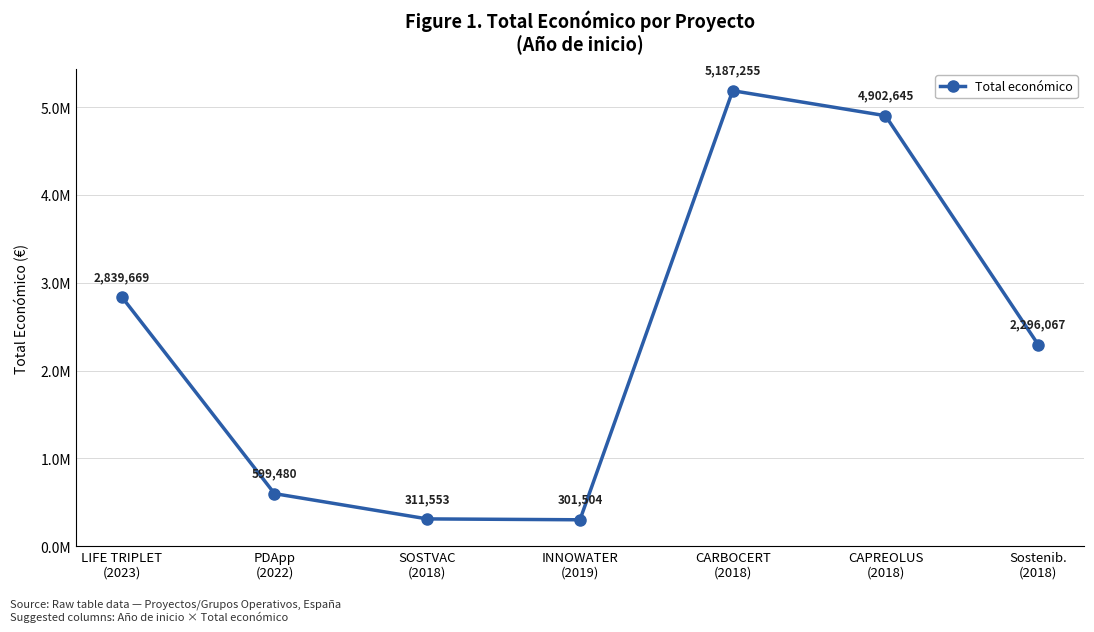

What is the sum of the values at CAPREOLUS
(2018) and INNOWATER
(2019)?

5204149